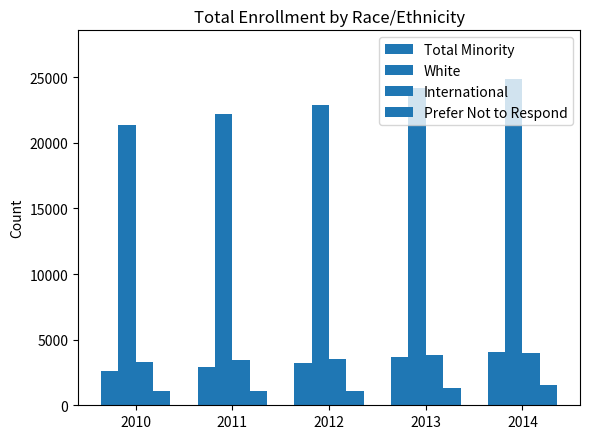

How many groups of bars are there?

5